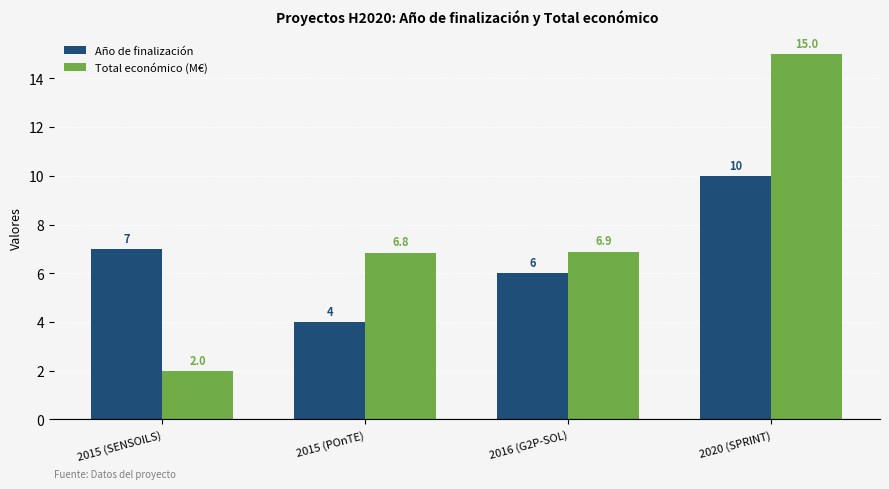

What is the label of the 1st bar from the right?

2020 (SPRINT)